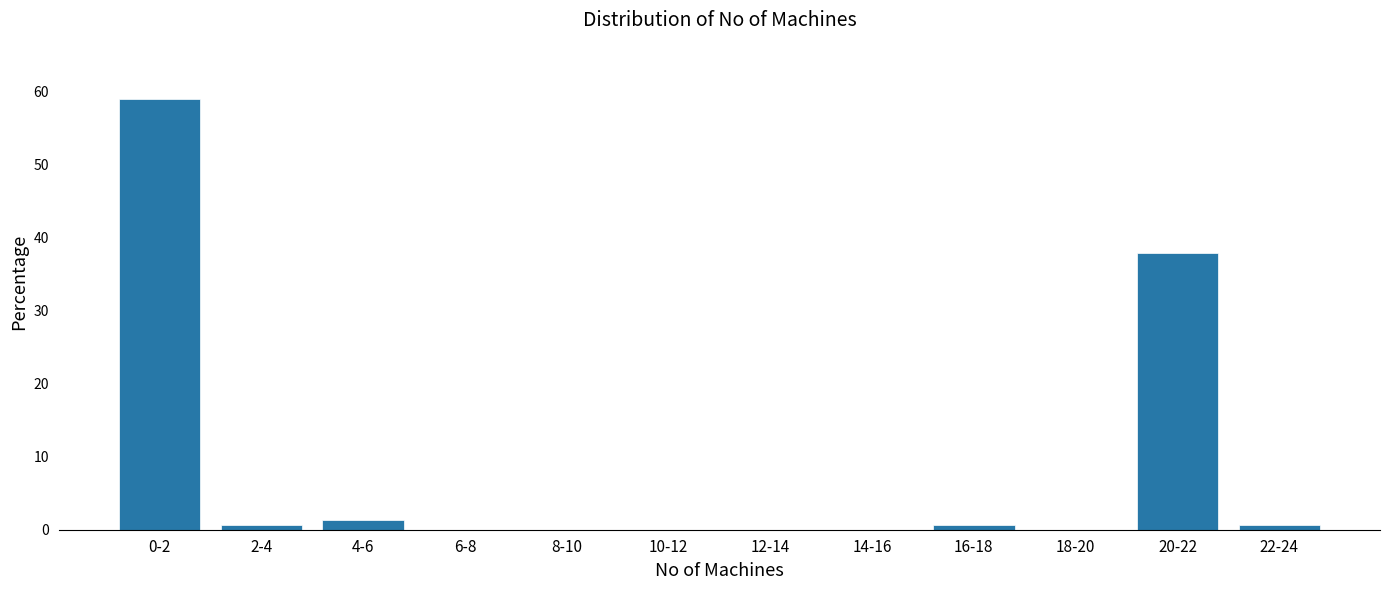

Reading left to right, extract all data points from this chart.

0-2=59.0	2-4=0.6	4-6=1.3	6-8=0.0	8-10=0.0	10-12=0.0	12-14=0.0	14-16=0.0	16-18=0.6	18-20=0.0	20-22=37.8	22-24=0.6